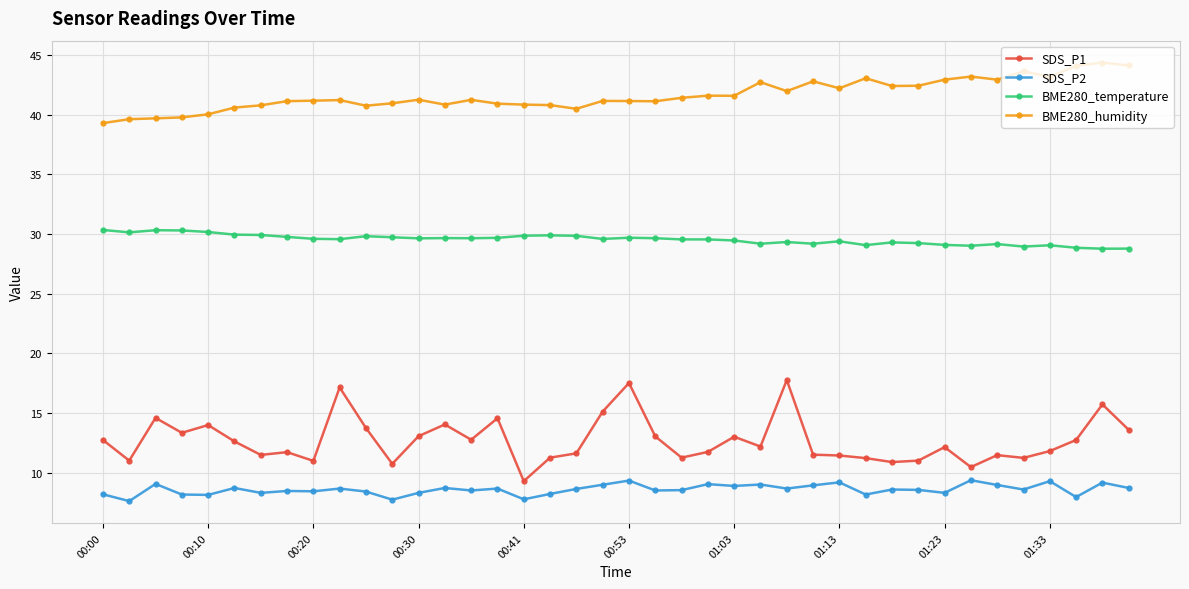

Rank the series by their maximum value, from lowest to highest.

SDS_P2, SDS_P1, BME280_temperature, BME280_humidity